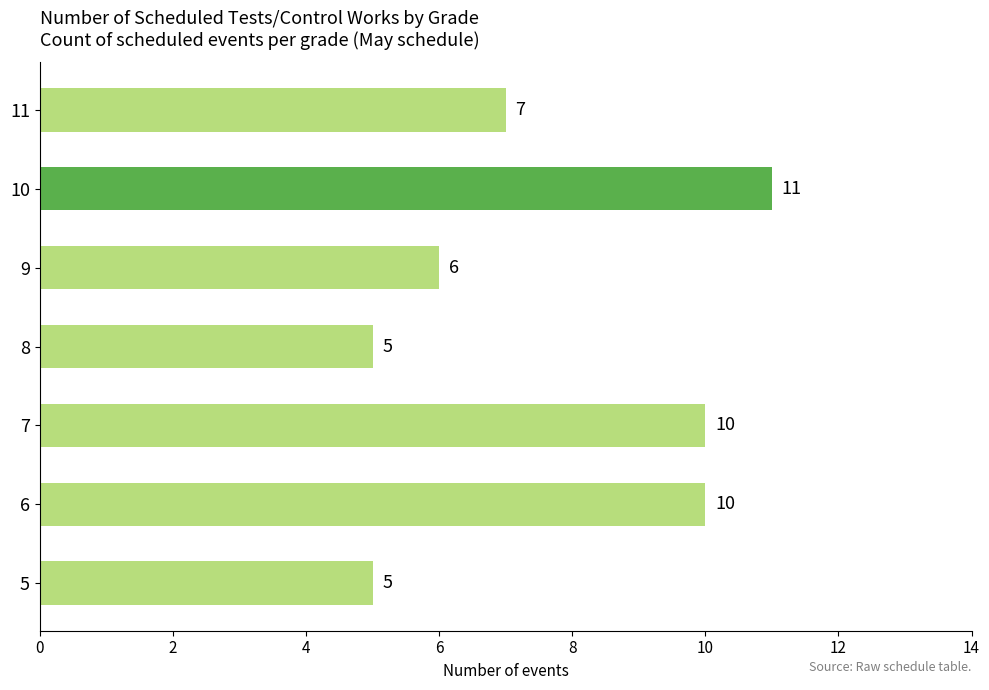

Reading bottom to top, extract all data points from this chart.

5	10	10	5	6	11	7